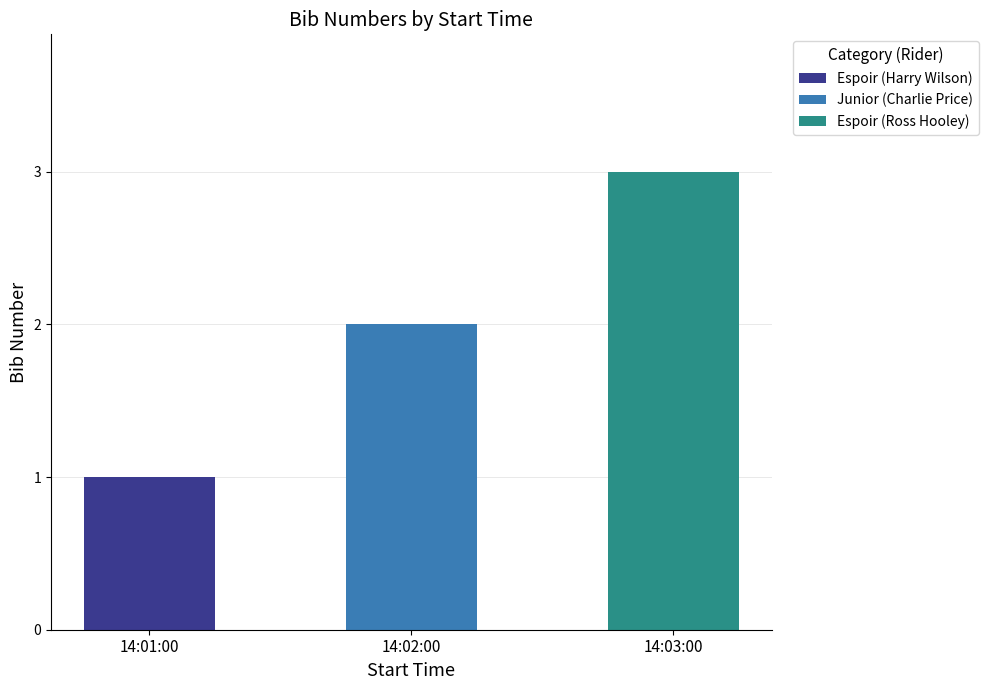

Where is the data nearest to the value 2?

14:02:00